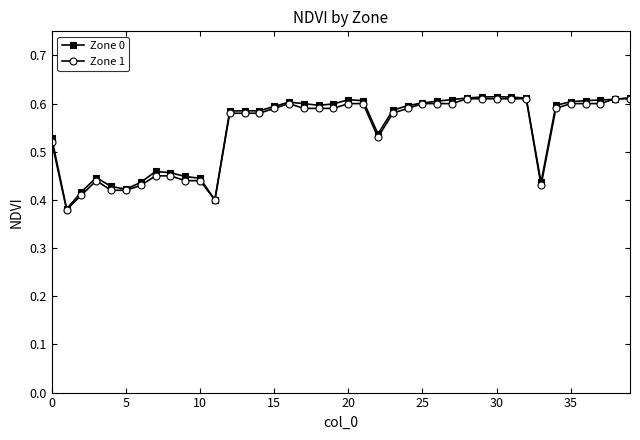

True or false: Zone 1 has more than 1 points higher than both neighbors.

True